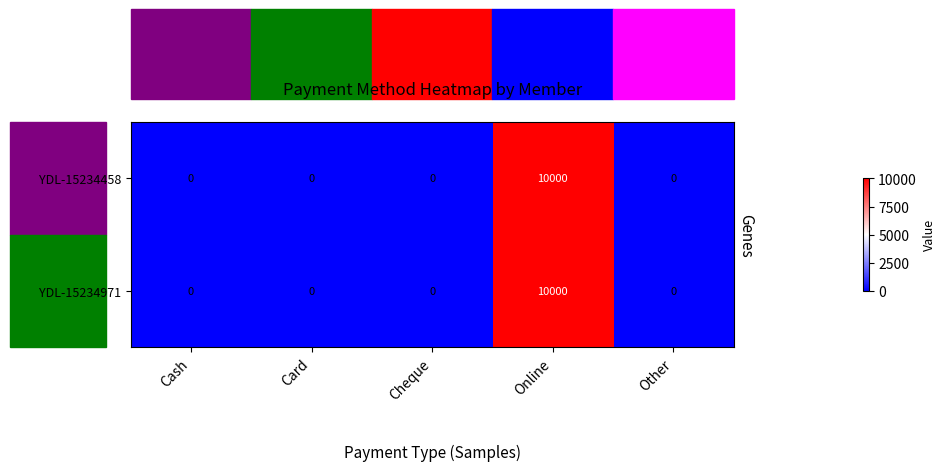

What is the greatest value displayed?

10000